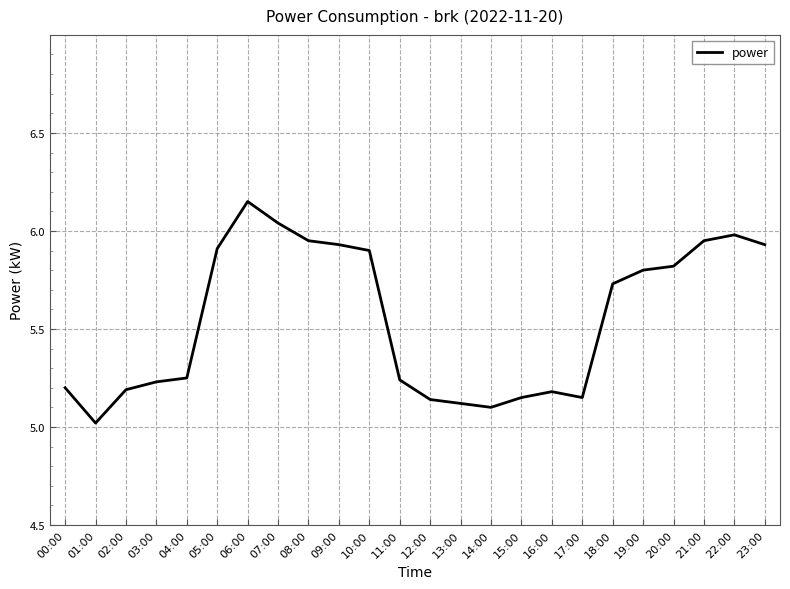

What is the approximate value at 20:00?

5.8